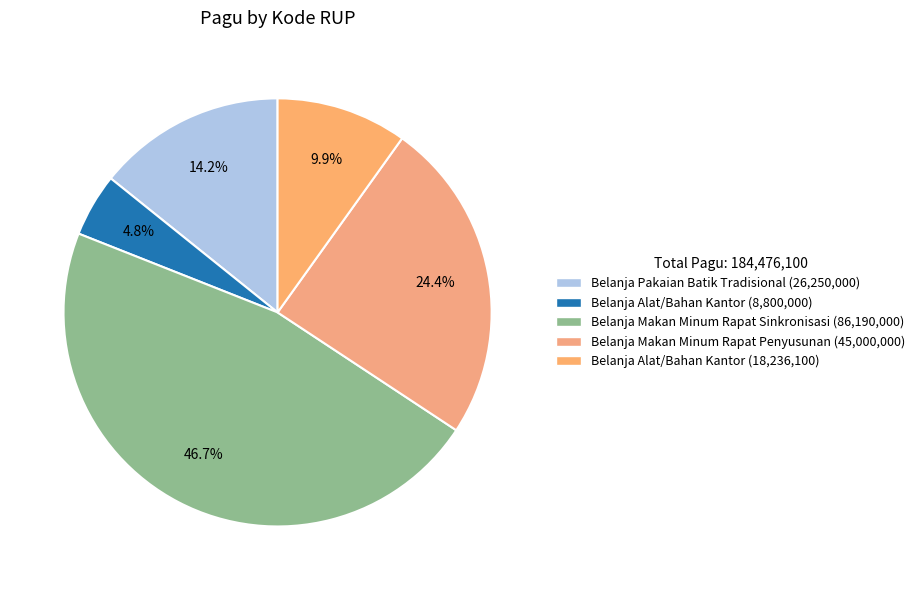

Count the number of slices in the pie.

5